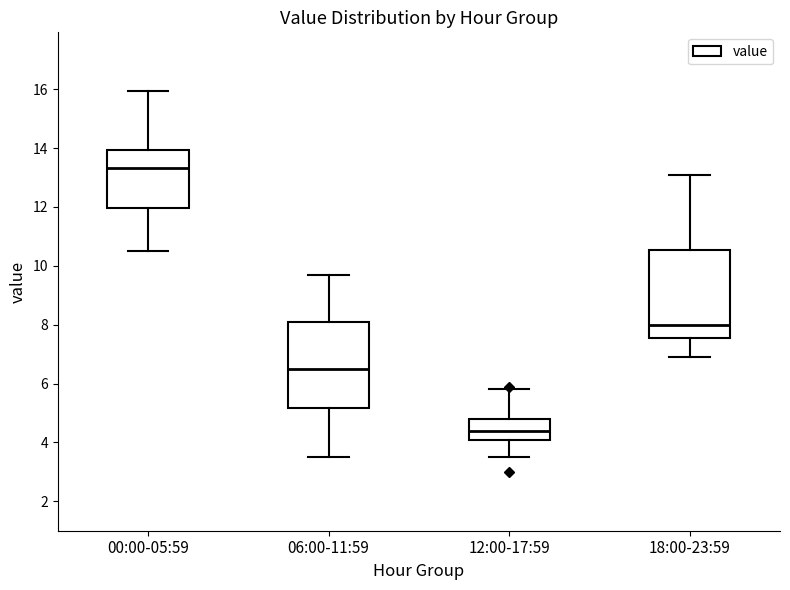

Where is the upper edge of the box for 12:00-17:59 on the y-axis? The values are not printed on the chart, so give them approximately, as read against the axis.

4.8